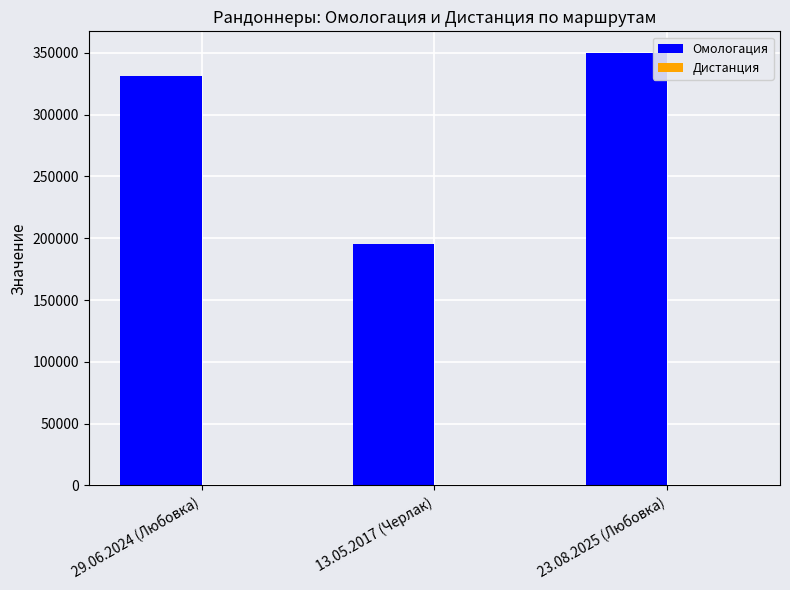

Which series has the largest total across all categories?

Омологация